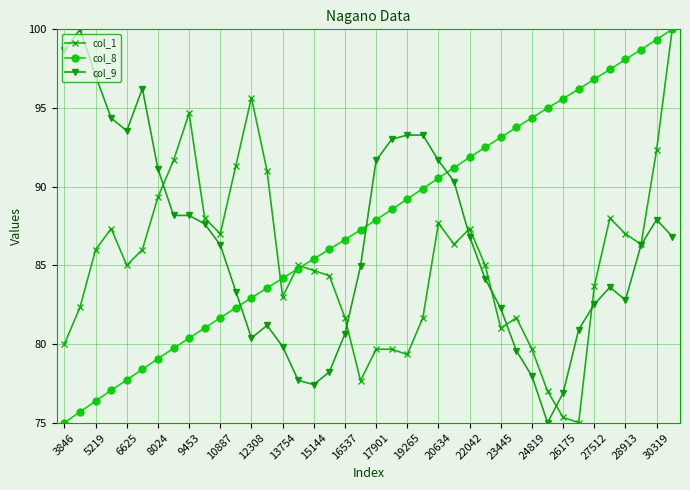

What is the minimum value shown in the chart?

75.0